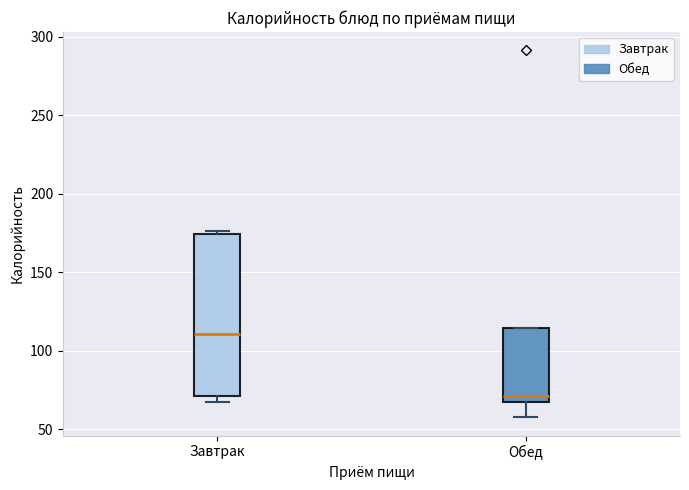

Reading left to right, read every box against the y-axis: the position of its median line, the range the box covers, and the ends of its whiskers. The values are not printed on the chart, so give them approximately, as read against the axis.

Завтрак: median 110, box 70 to 175, whiskers 65 to 175 (just above the box's upper edge)
Обед: median 70, box 65 to 115, whiskers 60 to 115